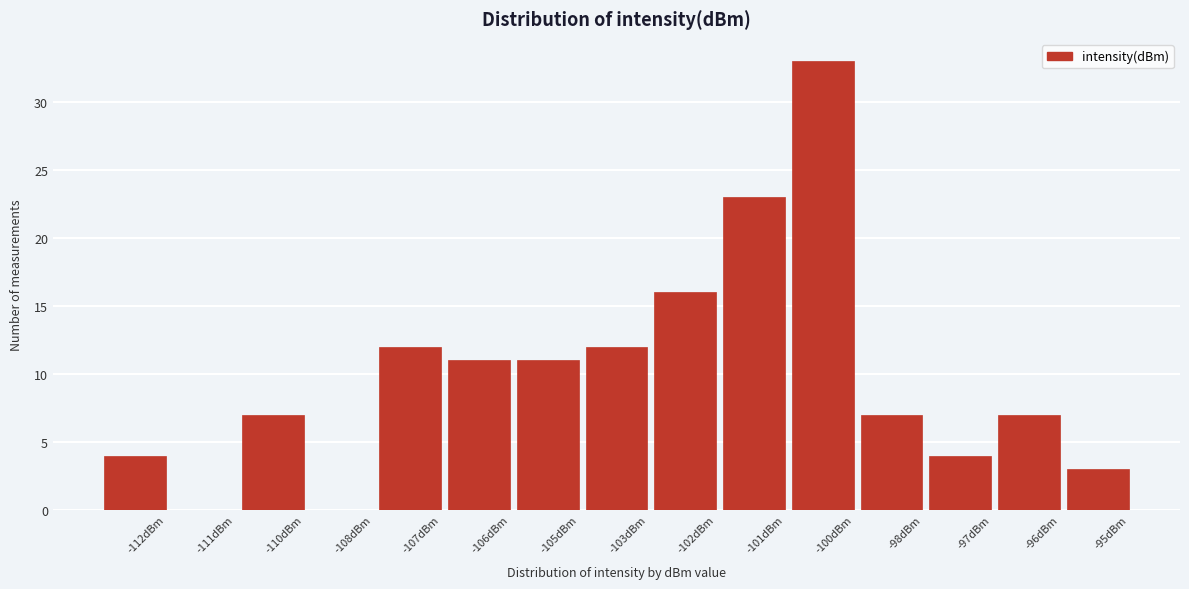

Reading left to right, transcribe all the data shown in this chart.

-112dBm=4	-111dBm=0	-110dBm=7	-108dBm=0	-107dBm=12	-106dBm=11	-105dBm=11	-103dBm=12	-102dBm=16	-101dBm=23	-100dBm=33	-98dBm=7	-97dBm=4	-96dBm=7	-95dBm=3